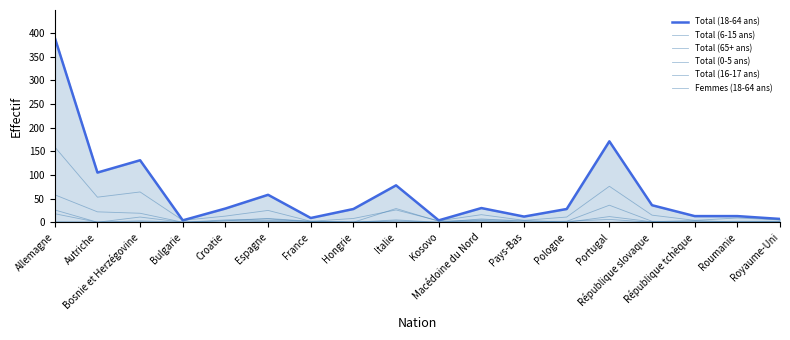

Where is Total (65+ ans) nearest to the value 29?

Italie